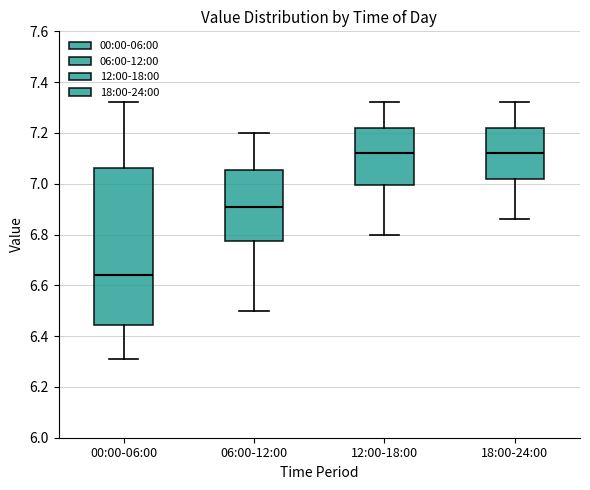

Reading left to right, transcribe this box plot: for each box, give where its median line is, the range the box spans, and where its two whiskers end, as read against the y-axis. The values are not printed on the chart, so give them approximately, as read against the axis.

00:00-06:00: median 6.64, box 6.44 to 7.06, whiskers 6.32 to 7.32
06:00-12:00: median 6.92, box 6.78 to 7.06, whiskers 6.50 to 7.20
12:00-18:00: median 7.12, box 7.00 to 7.22, whiskers 6.80 to 7.32
18:00-24:00: median 7.12, box 7.02 to 7.22, whiskers 6.86 to 7.32